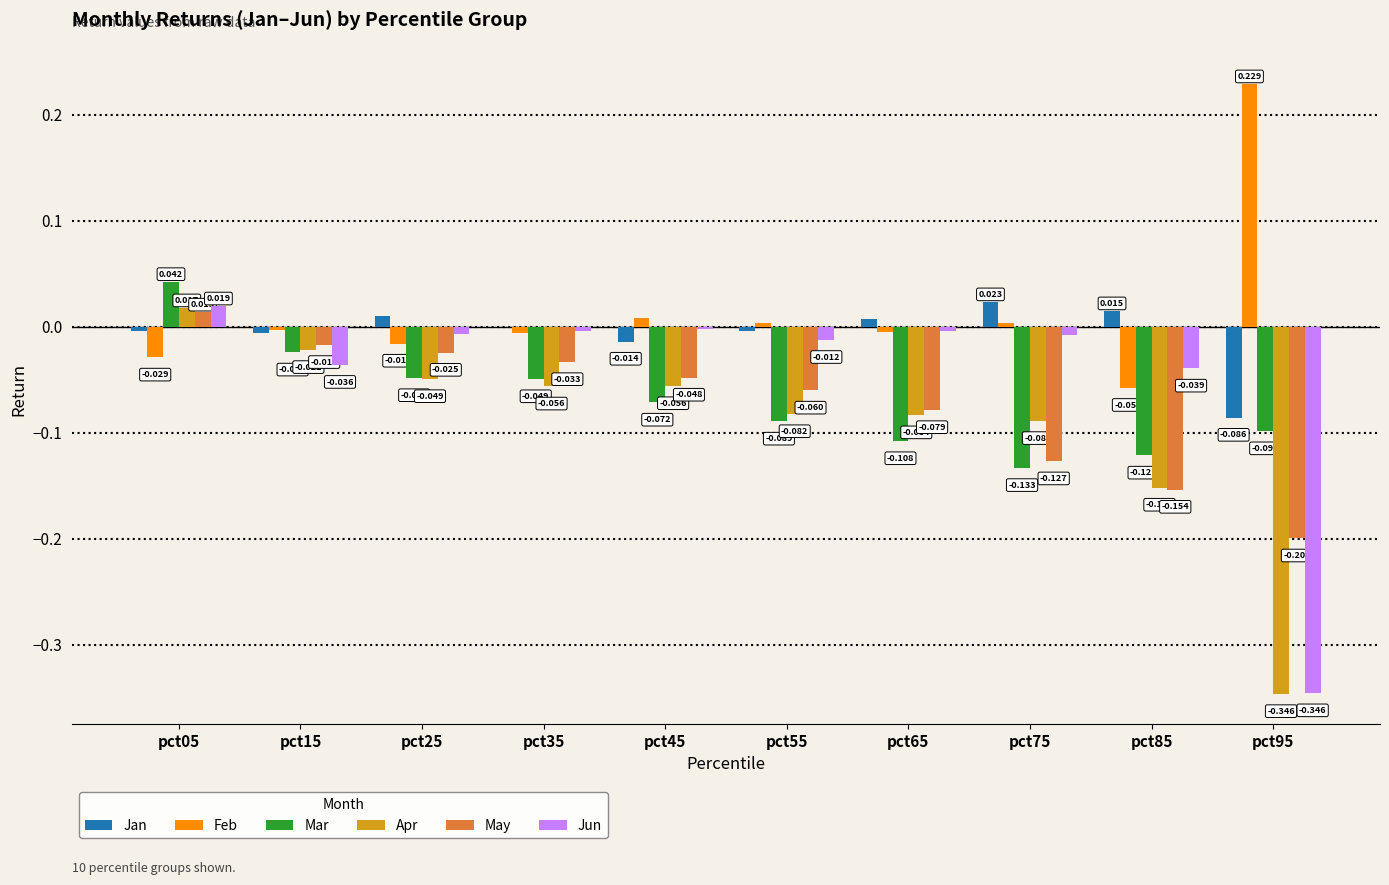

Which series has the largest total across all categories?

Feb